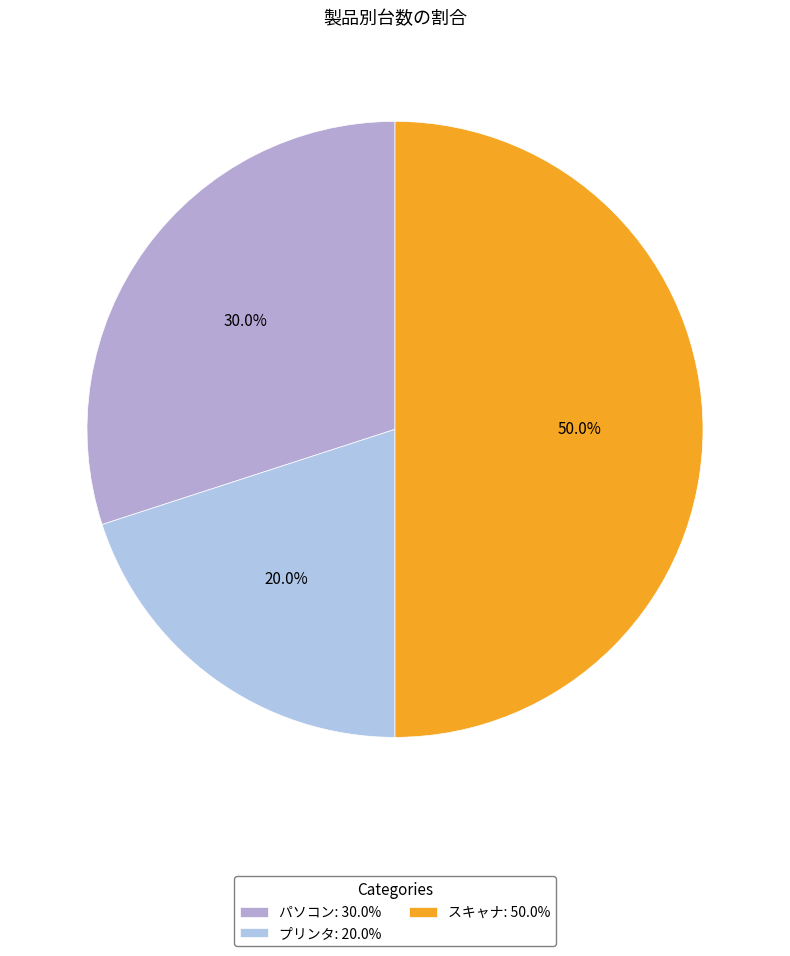

What percentage is the スキャナ slice, to the nearest percent?

50%